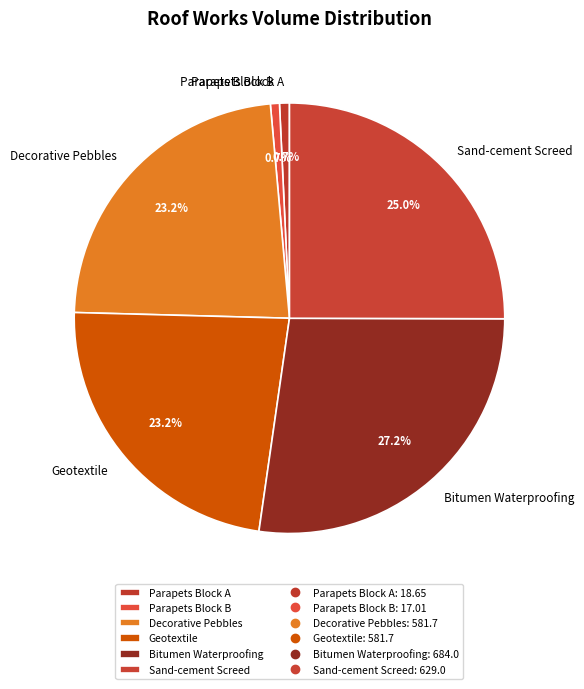

Is it true that Parapets Block B is 1% of the pie?

True